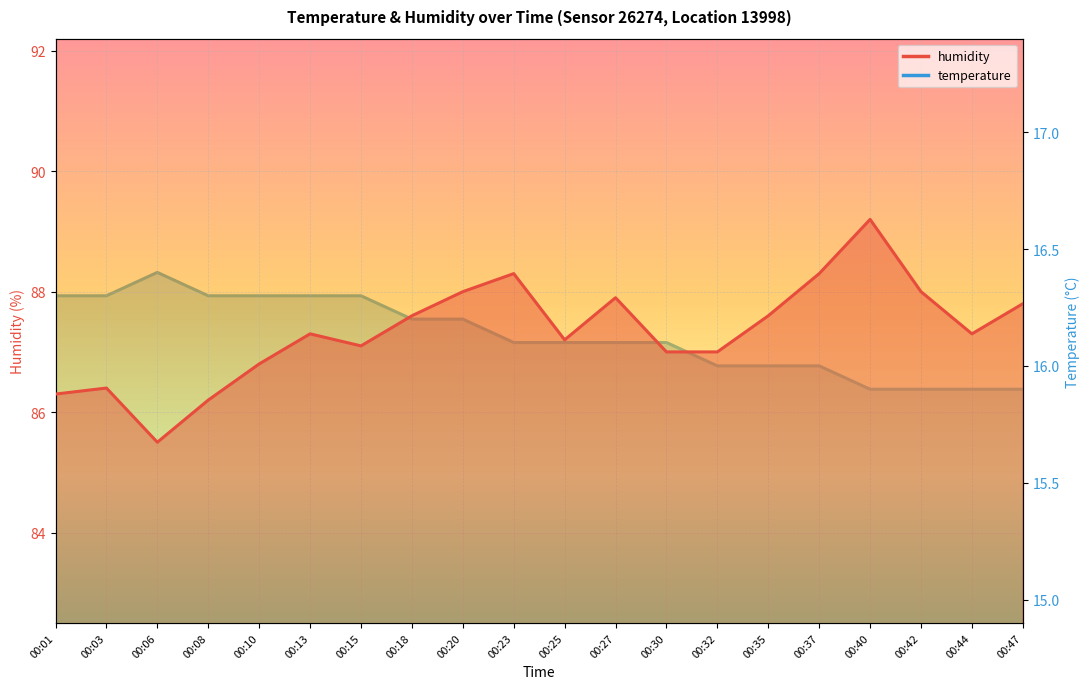

What is the difference between the humidity values at 00:13 and 00:06?

1.8